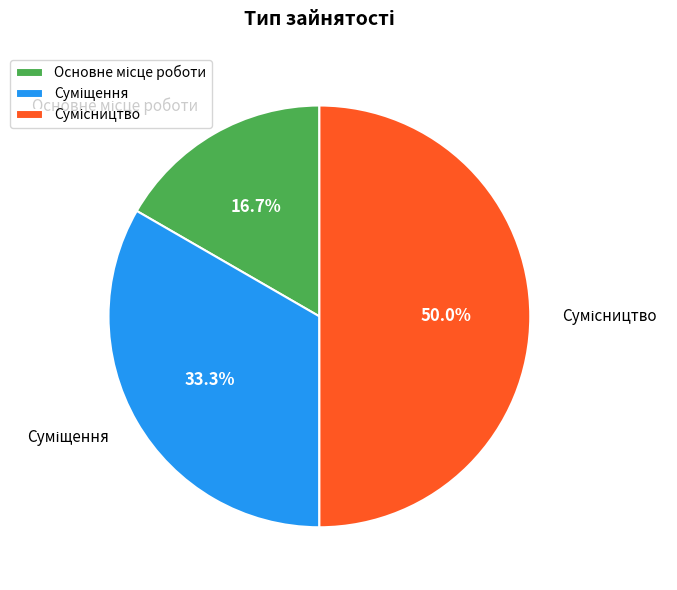

The Сумісництво slice represents 50% of the pie. True or false?

True